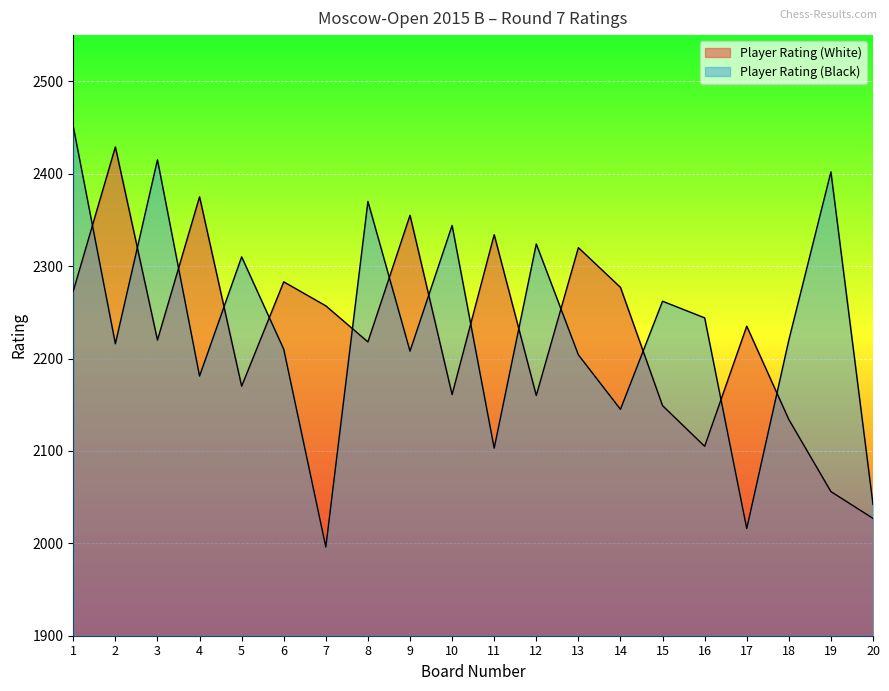

True or false: Player Rating (White) has a value of 2355 at 9.

True